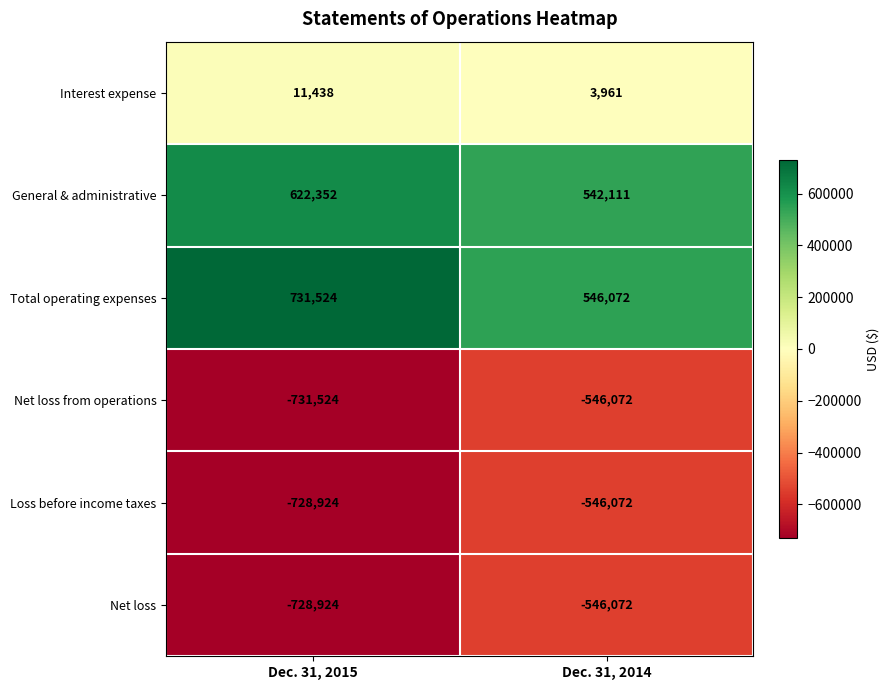

At which category is the sum across all series the highest?

Dec. 31, 2014